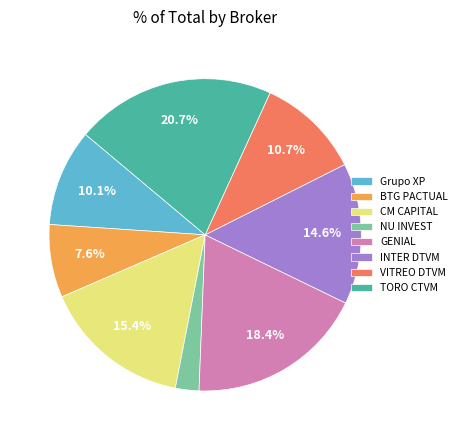

Does VITREO DTVM represent more than half of the total?

No